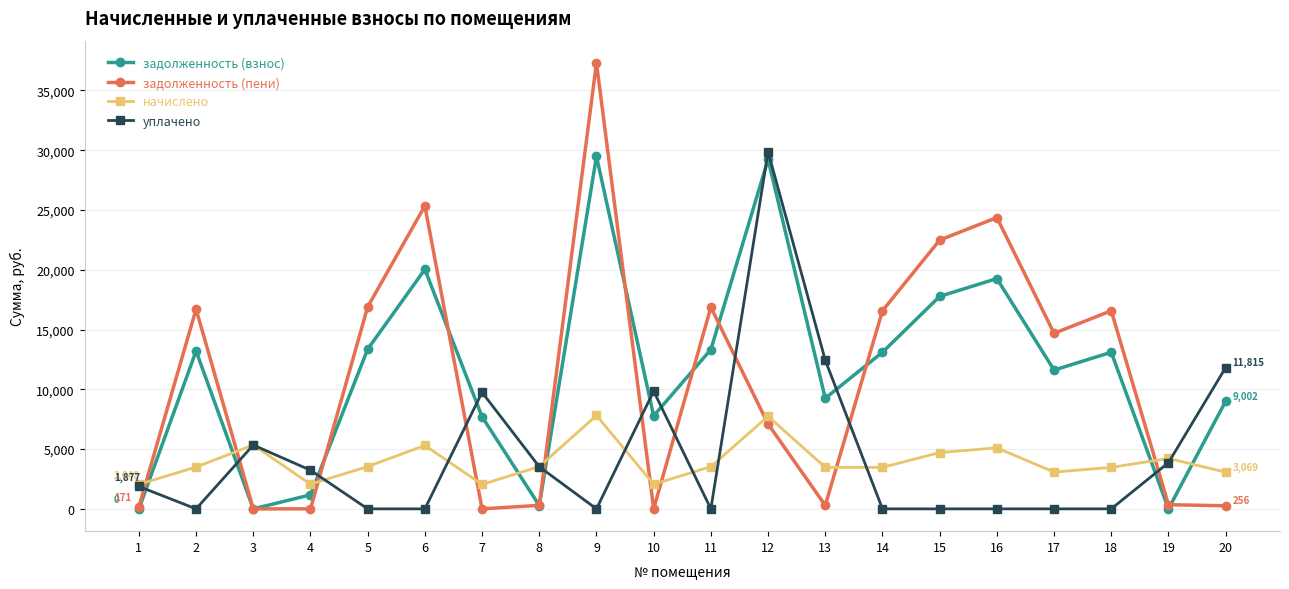

What value does the начислено series have at 19?

4218.5